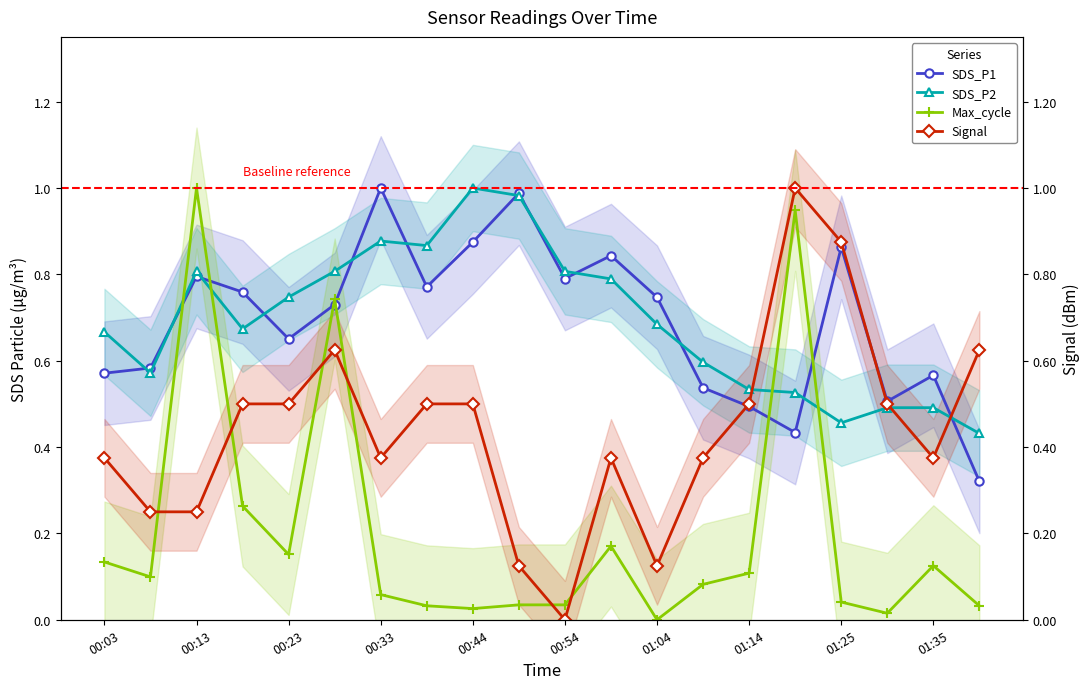

At which category is the sum across all series the highest?

15